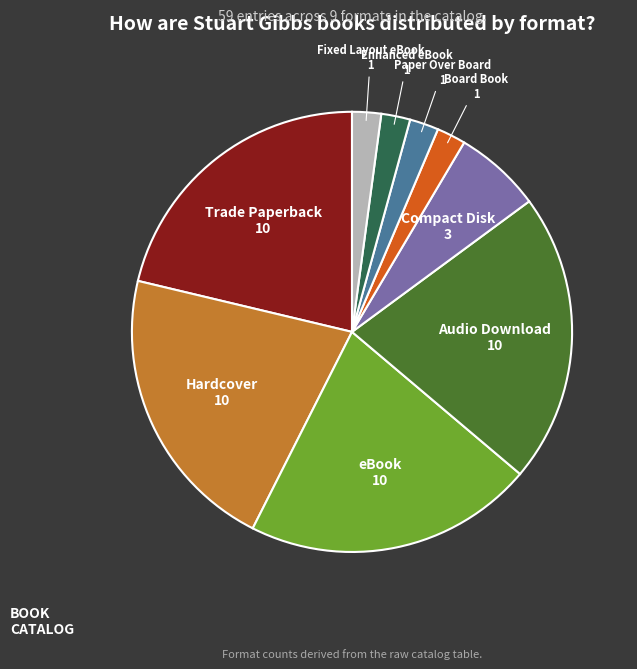

The Paper Over Board slice represents 14% of the pie. True or false?

False